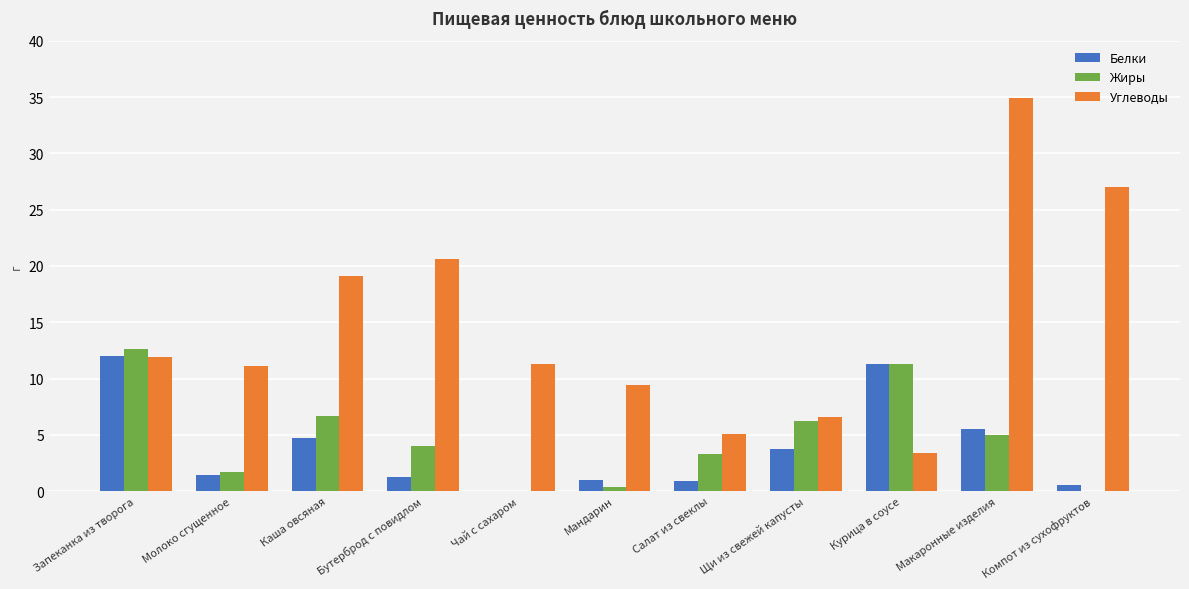

Where is Углеводы nearest to the value 19?

Каша овсяная